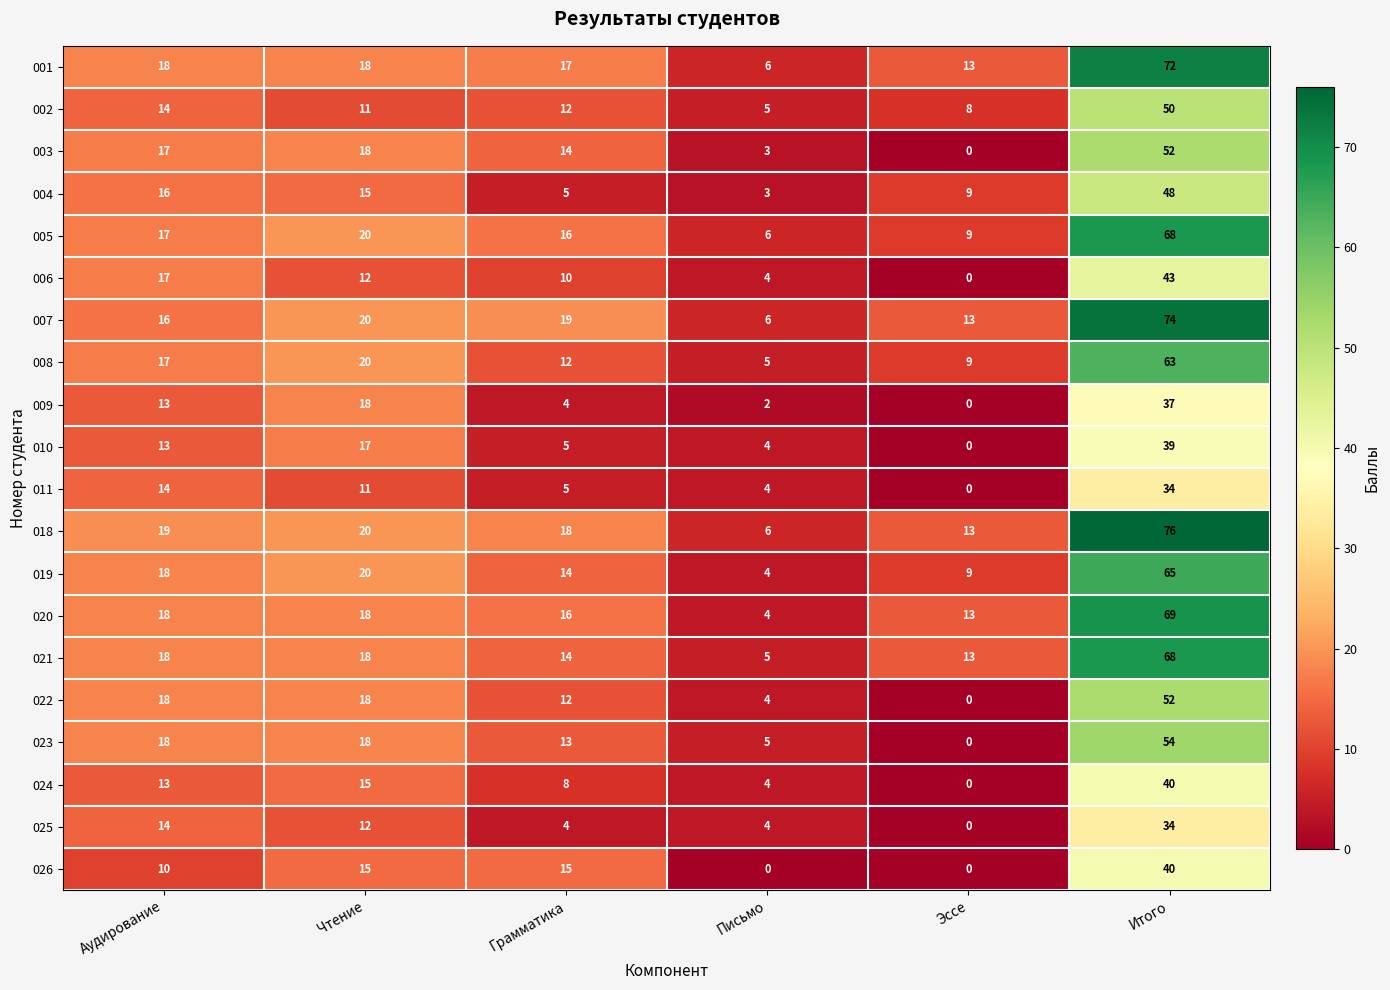

Which label corresponds to the largest value in the chart?

Итого